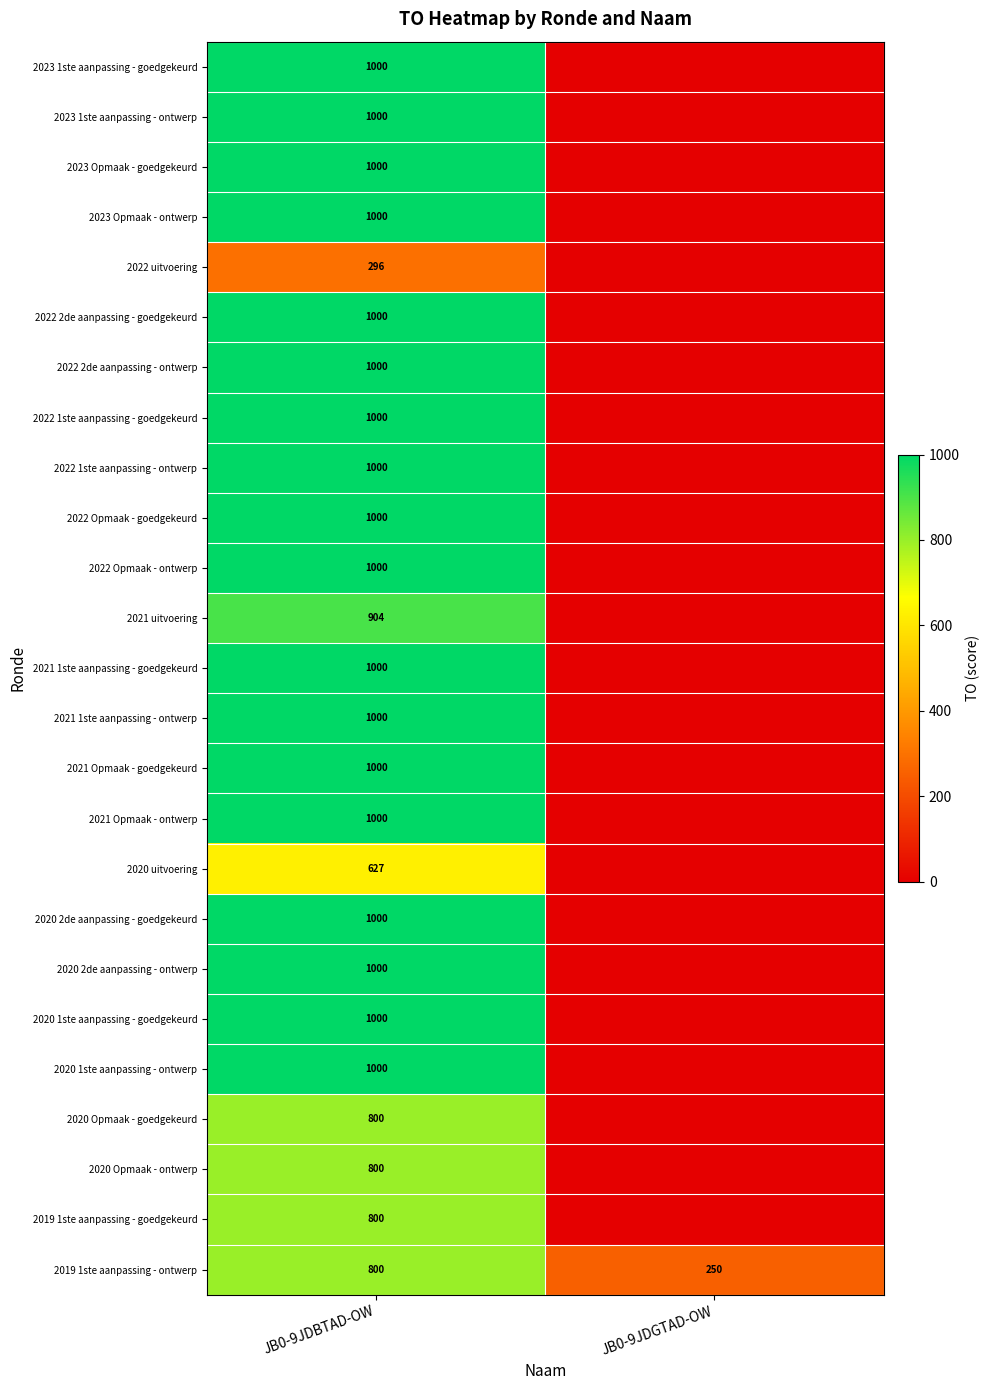

What is the total value across all series at JB0-9JDGTAD-OW?

250